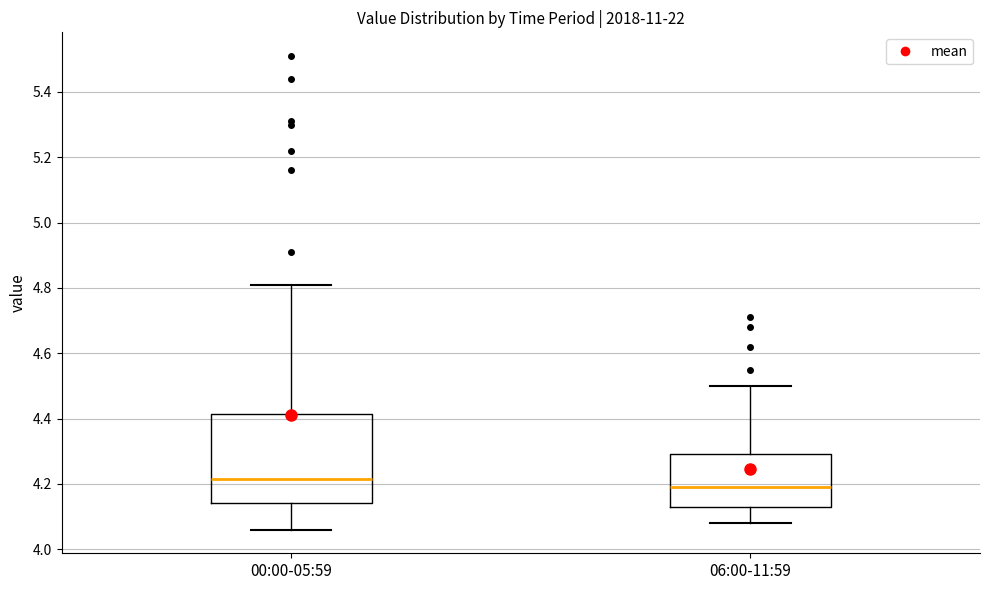

Reading left to right, read every box against the y-axis: the position of its median line, the range the box covers, and the ends of its whiskers. The values are not printed on the chart, so give them approximately, as read against the axis.

00:00-05:59: median 4.22, box 4.14 to 4.42, whiskers 4.06 to 4.82
06:00-11:59: median 4.20, box 4.14 to 4.30, whiskers 4.08 to 4.50